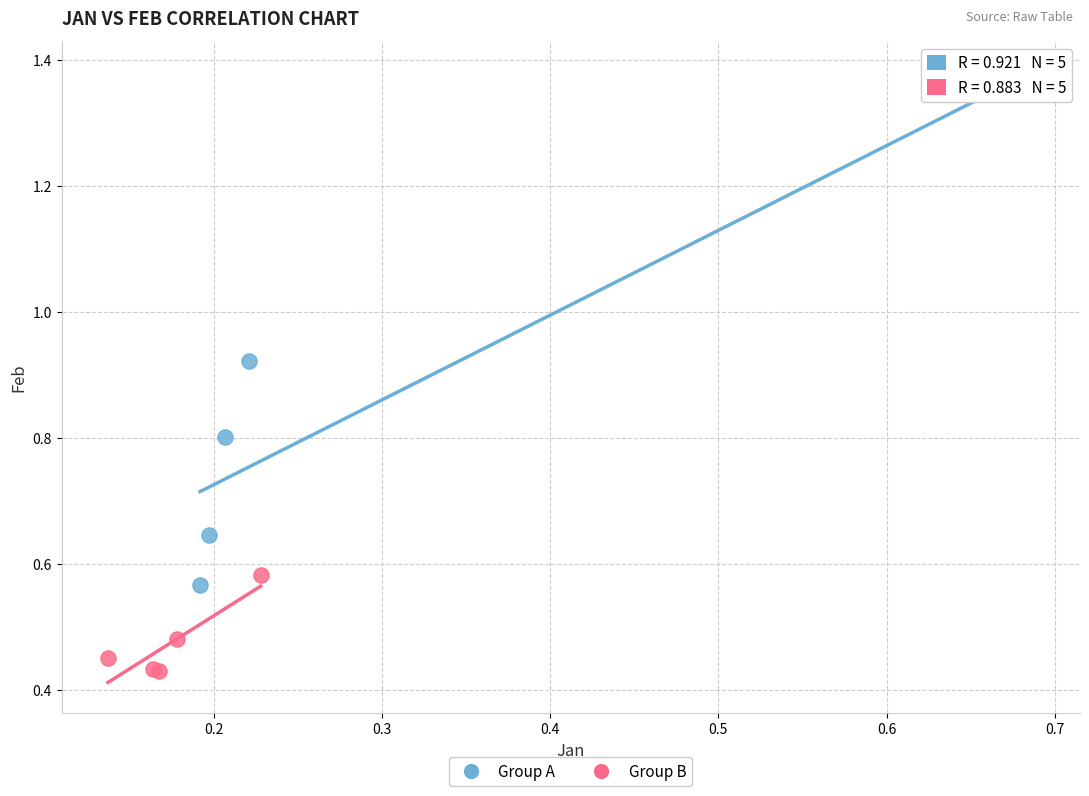

Which series contains the lowest Y value?

Group B